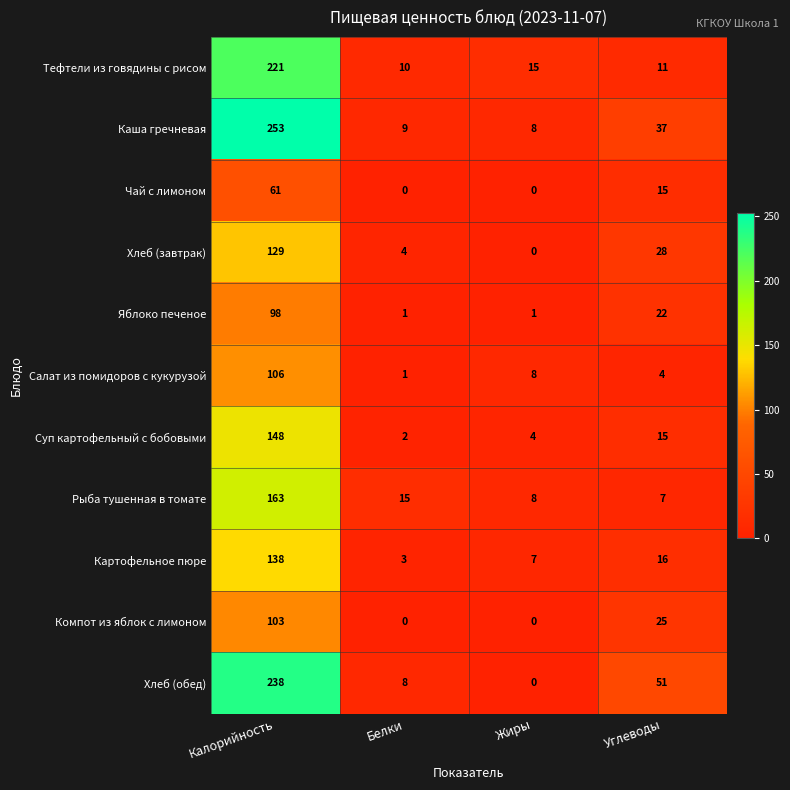

What is the spread (max minus min) of values at Углеводы?

47